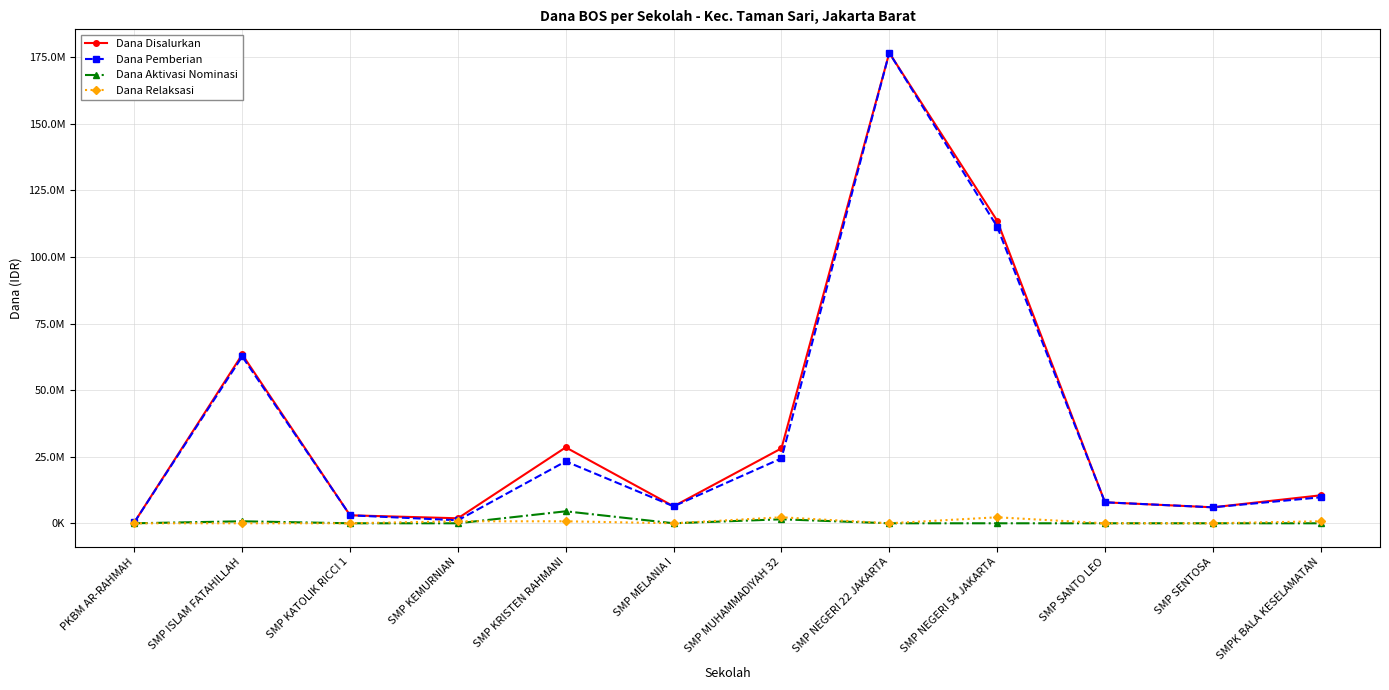

What is the sum of all Dana Relaksasi values?

6750000